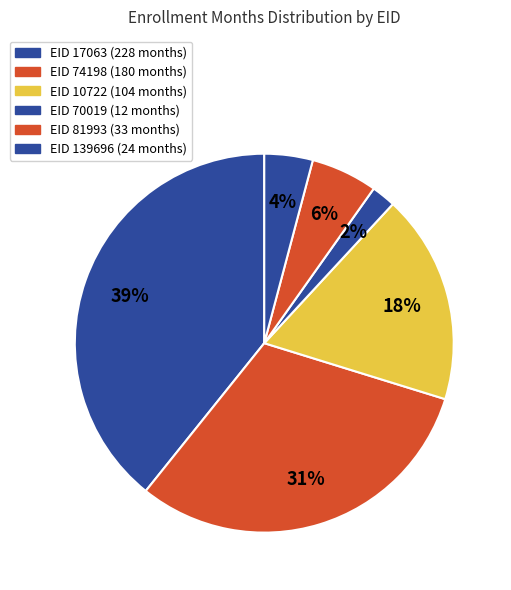

Count the number of slices in the pie.

6